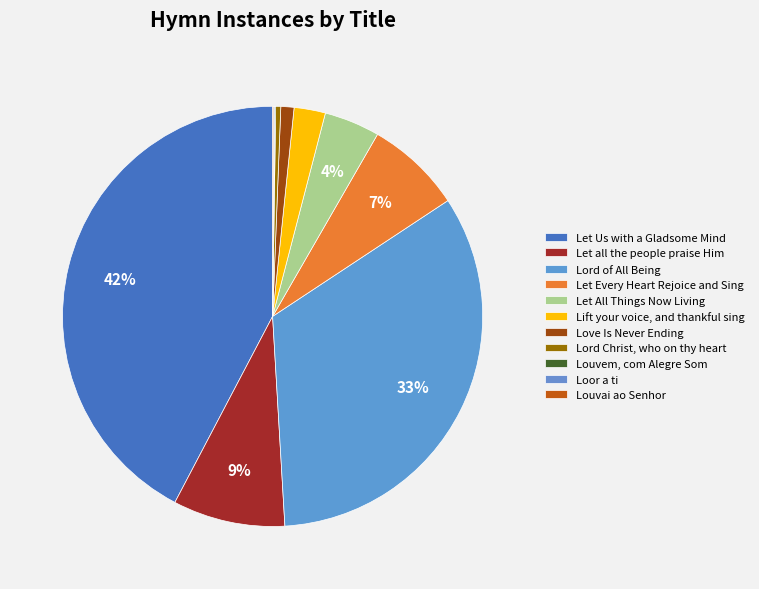

Count the number of slices in the pie.

11